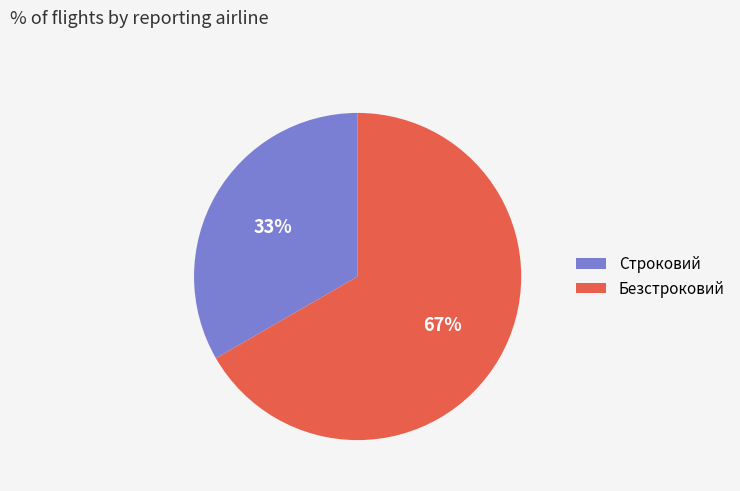

To the nearest percent, what portion does Безстроковий represent?

67%